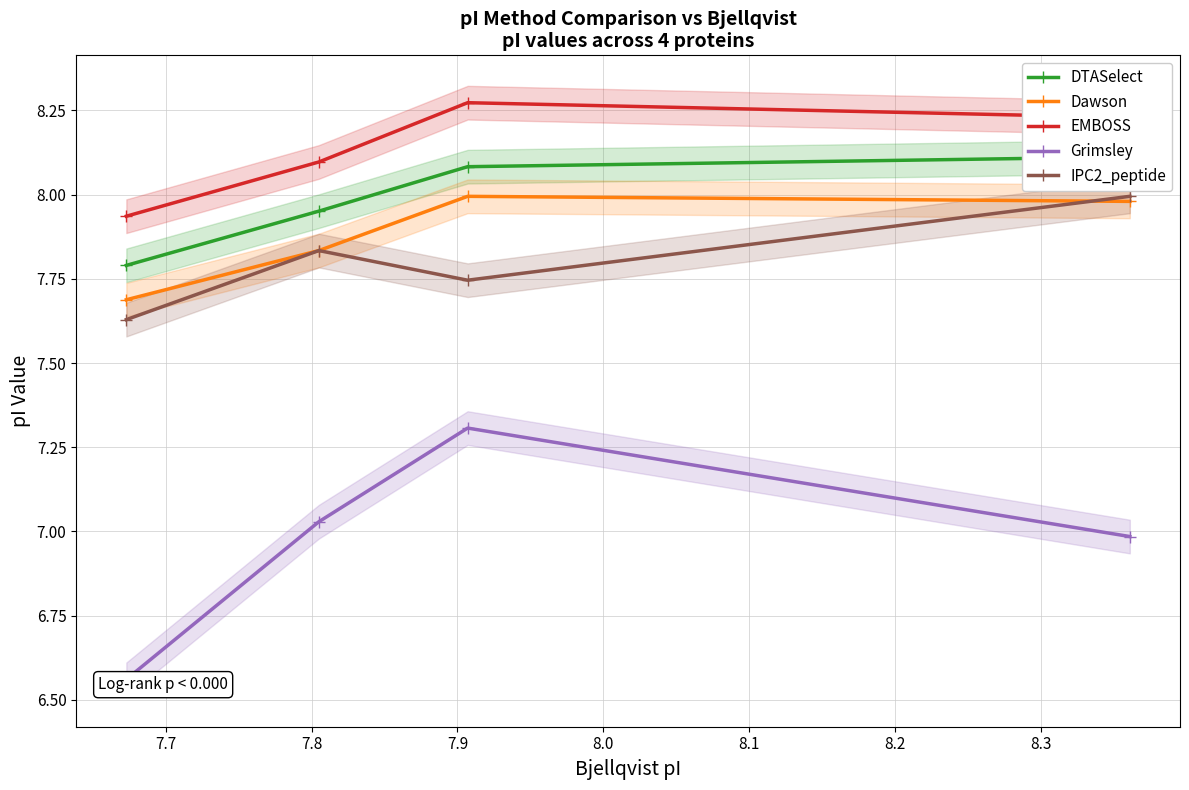

In EMBOSS, how many points are higher than both neighbors (excluding endpoints)?

1